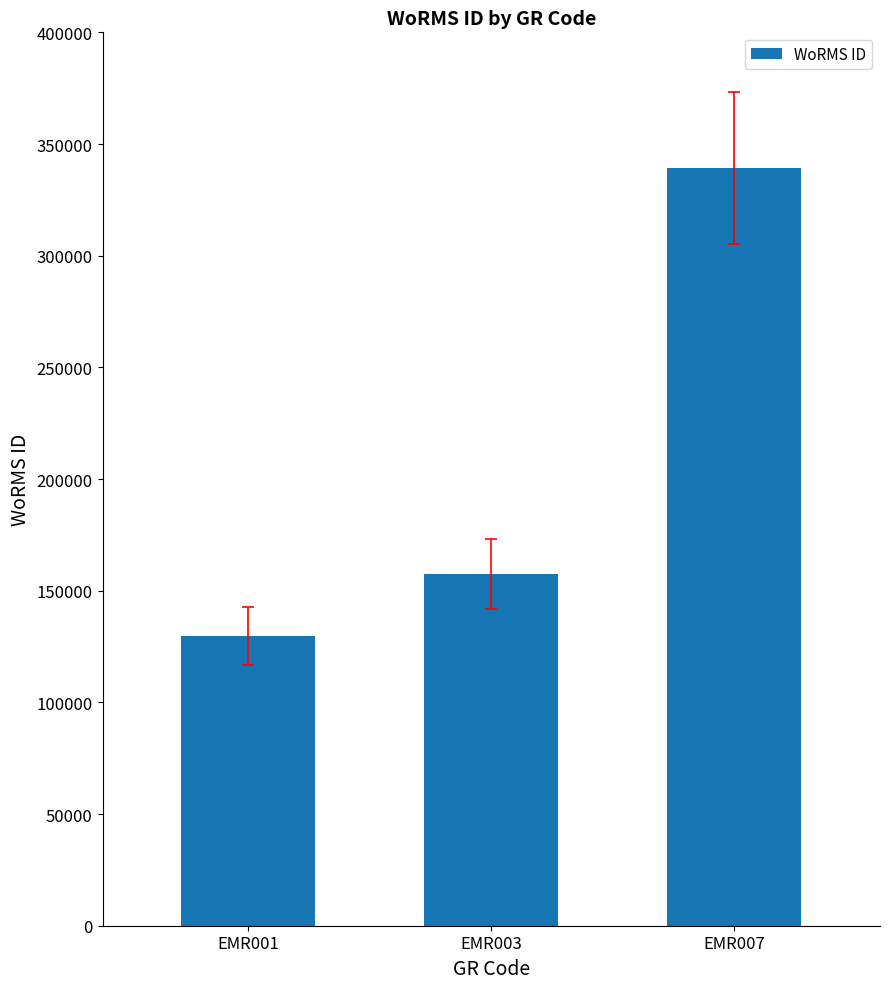

How many bars are there in total?

3